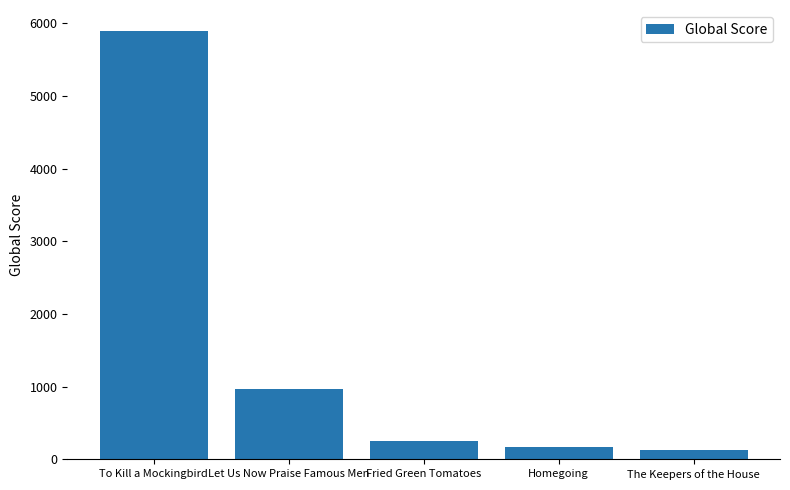

What is the value of the 5th bar from the left?

126